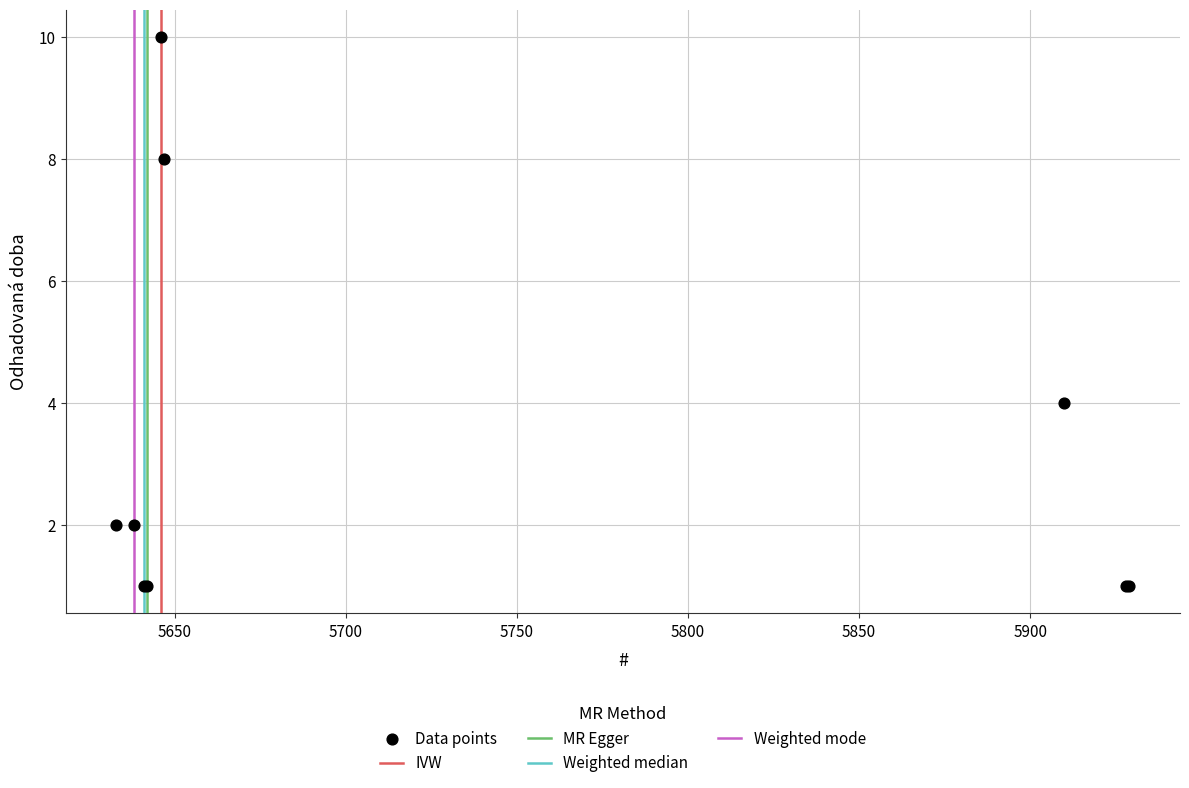

What Y value in the scatter plot is closest to 5?

4